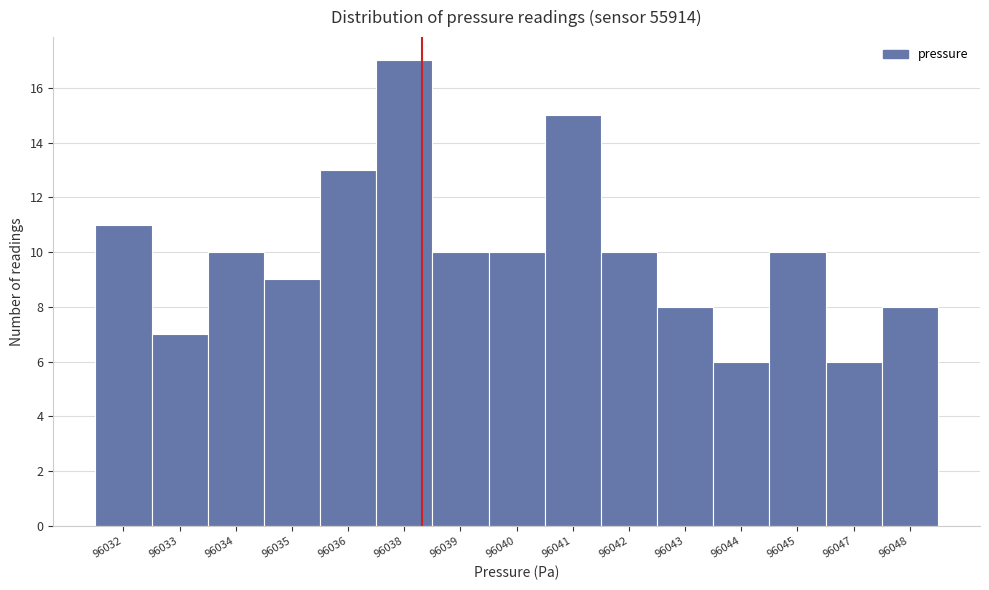

Reading right to left, transcribe all the data shown in this chart.

8	6	10	6	8	10	15	10	10	17	13	9	10	7	11